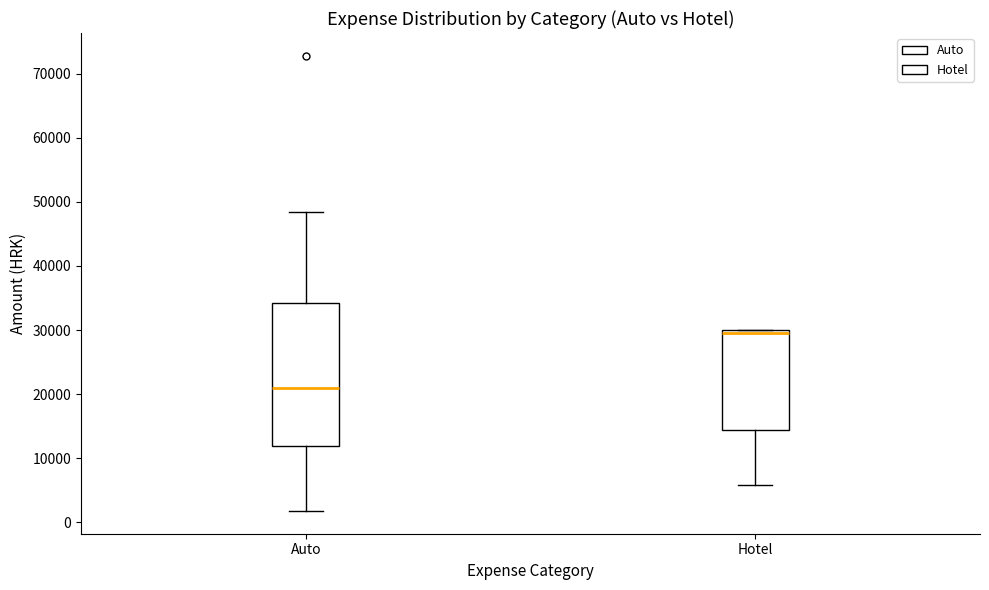

Which box has the highest median line?

Hotel